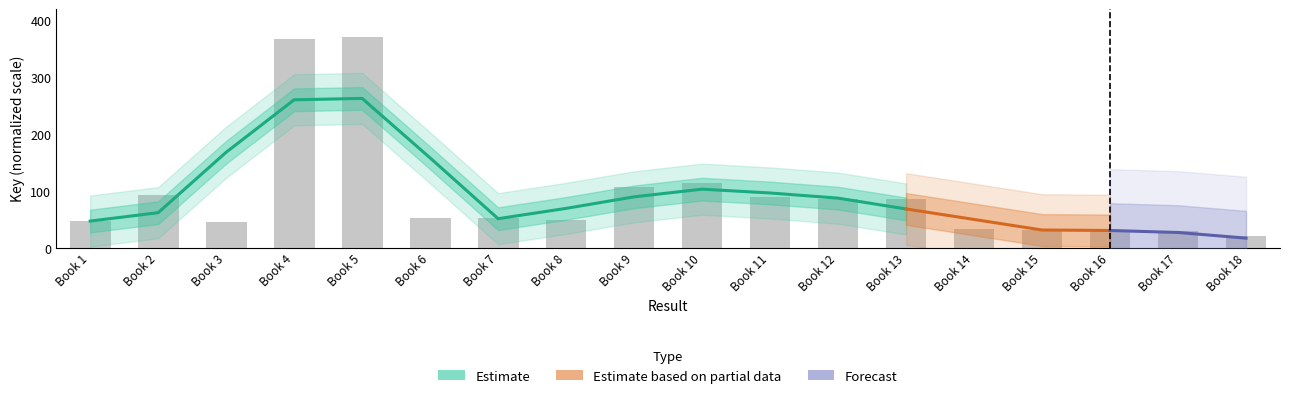

What is the value of the 11th bar from the left?

89.6